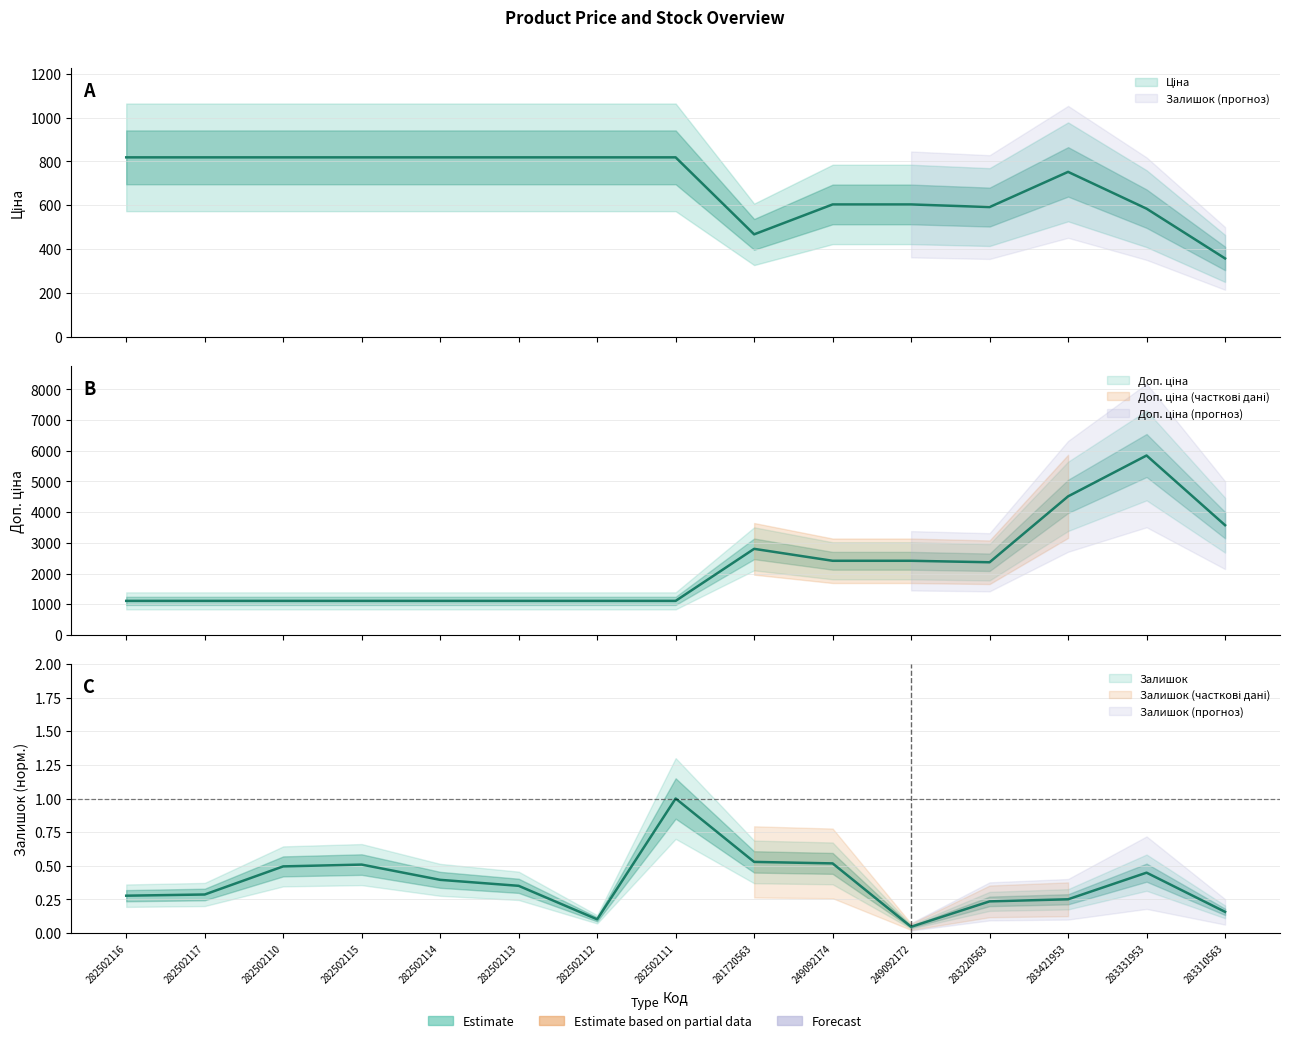

List the labels in order of Залишок value, largest first.

282502111, 281720563, 249092174, 282502115, 282502110, 283331953, 282502114, 282502113, 282502117, 282502116, 283421953, 283220563, 283310563, 282502112, 249092172